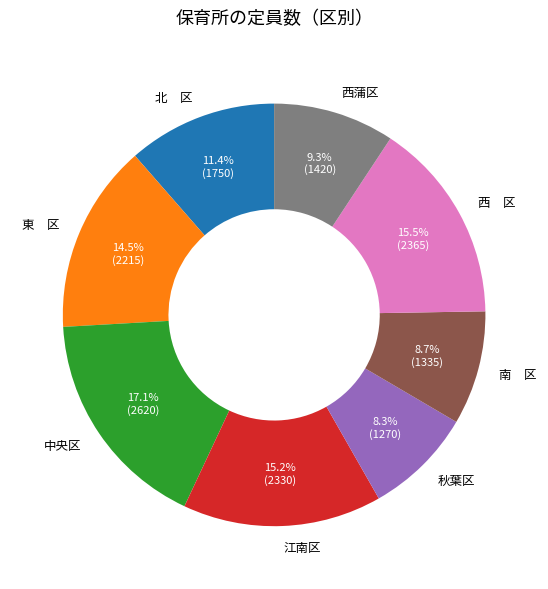

Combined, do 中央区 and 秋葉区 account for over 50%?

No